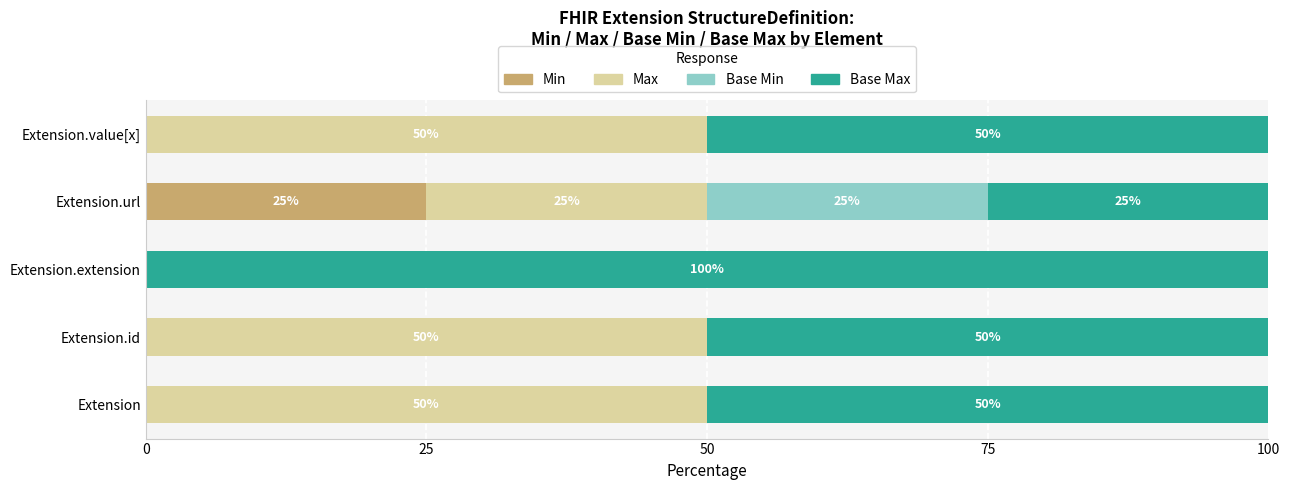

What is the total value across all series at Extension.extension?

100